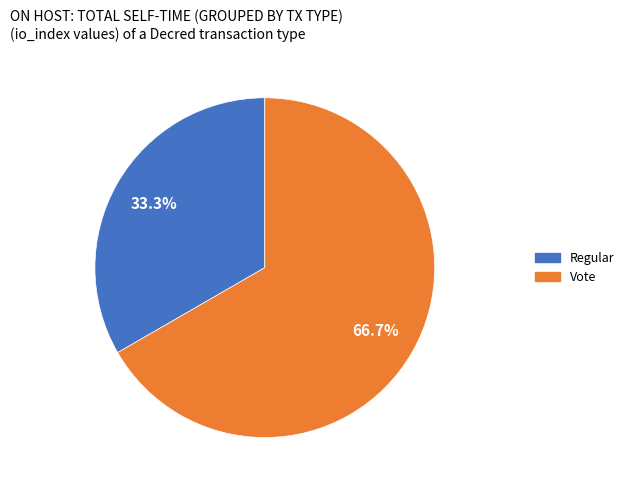

Rank the categories by value from lowest to highest.

Regular, Vote